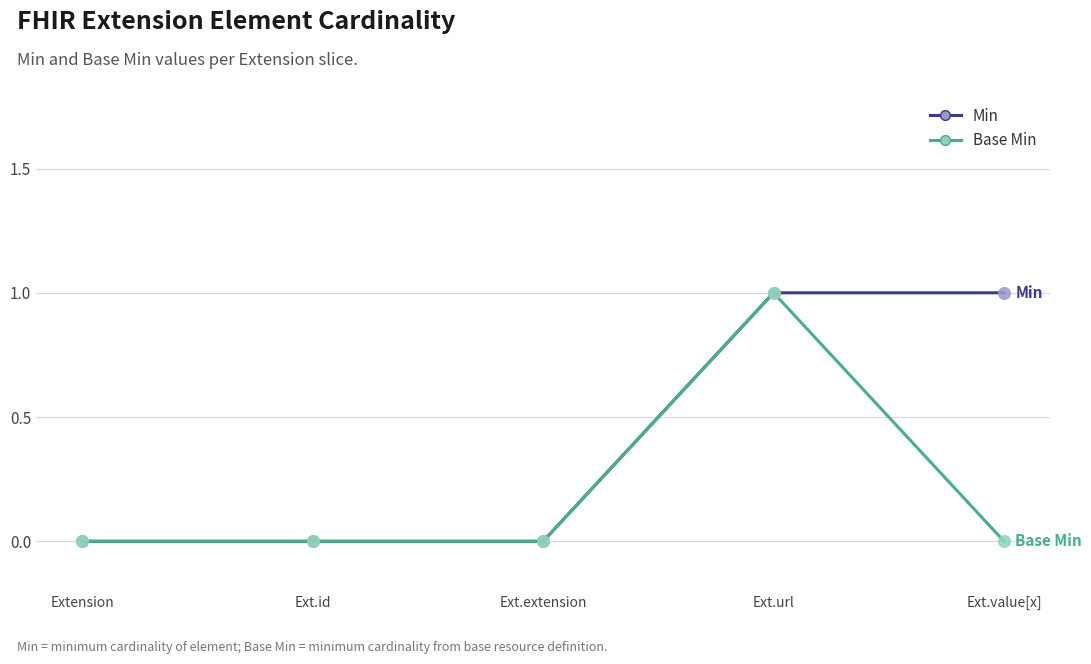

Is the value of Base Min at Ext.extension greater than the value of Min at Ext.value[x]?

No